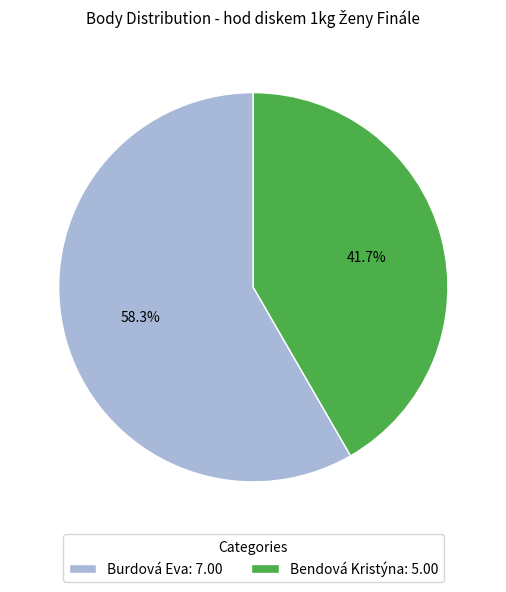

Between Burdová Eva and Bendová Kristýna, which is larger?

Burdová Eva